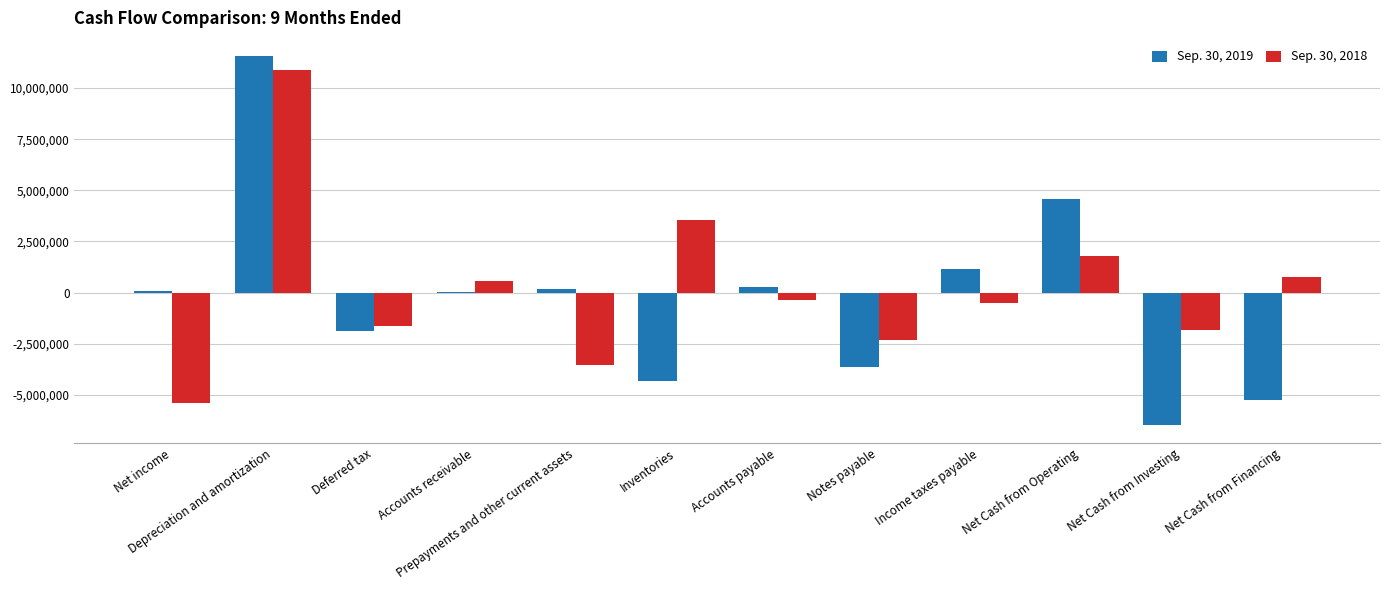

What is the greatest value displayed?

11547650